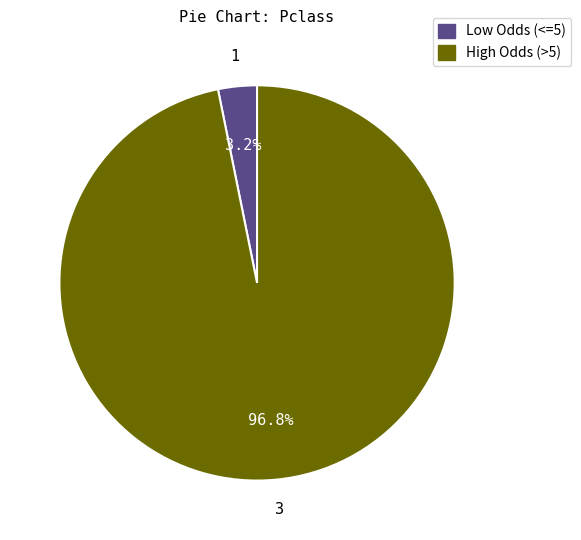

Count the number of slices in the pie.

2